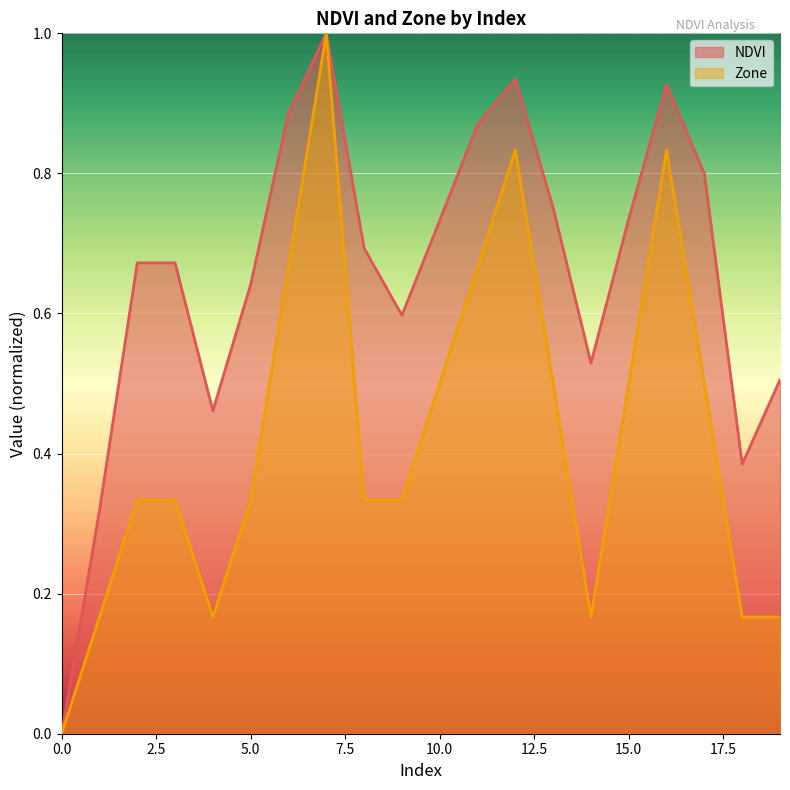

How many lines are shown in the chart?

2